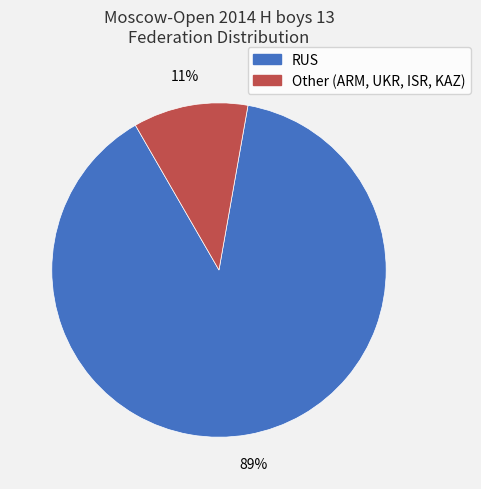

Is it true that Other is 1% of the pie?

False